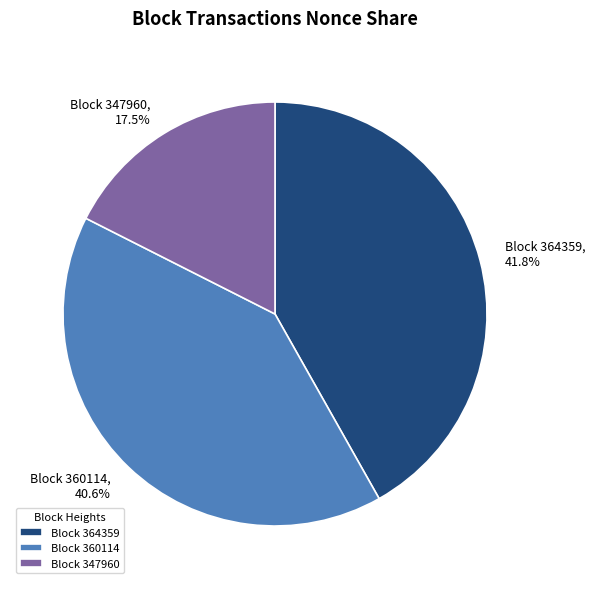

Which category has the biggest portion of the pie?

Block 364359